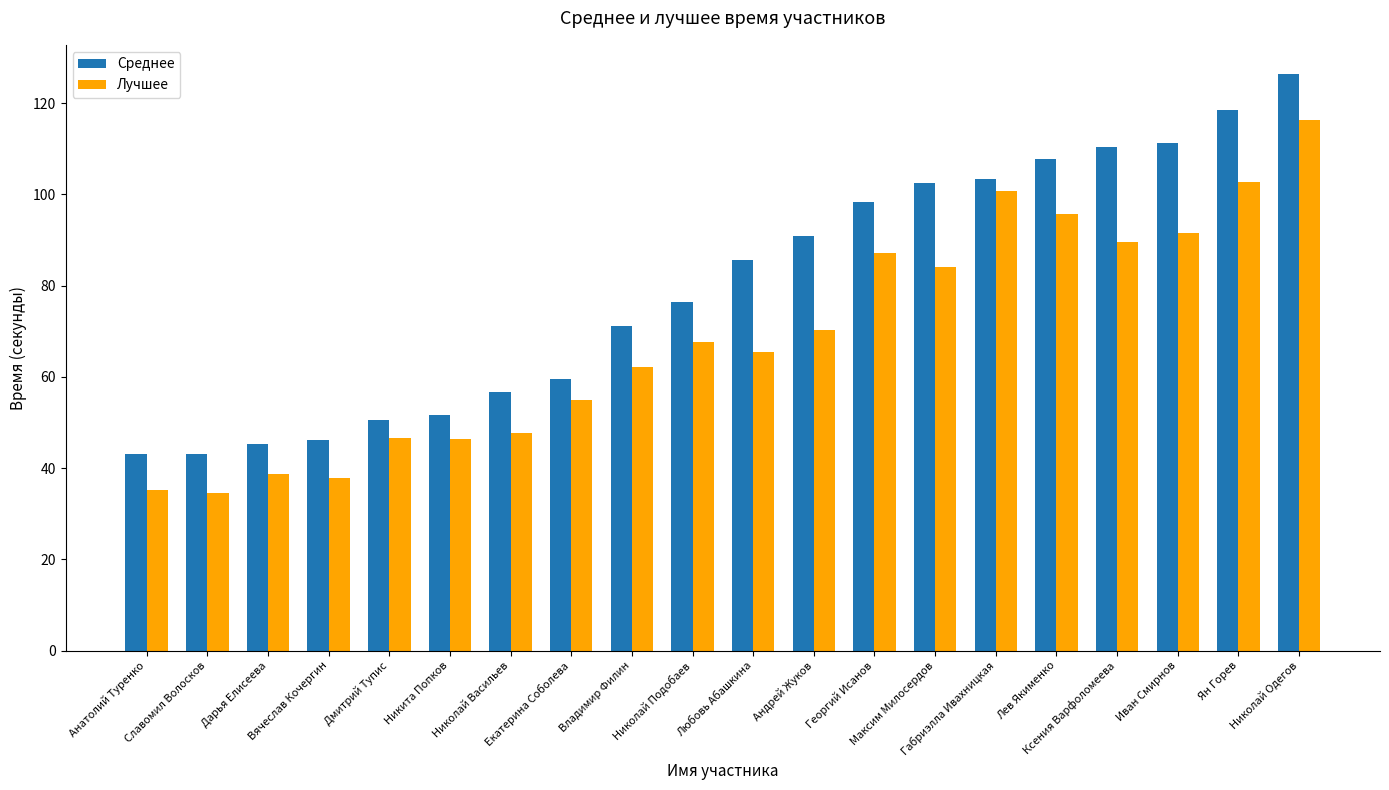

What is the difference between the Среднее values at Ян Горев and Анатолий Туренко?

75.6